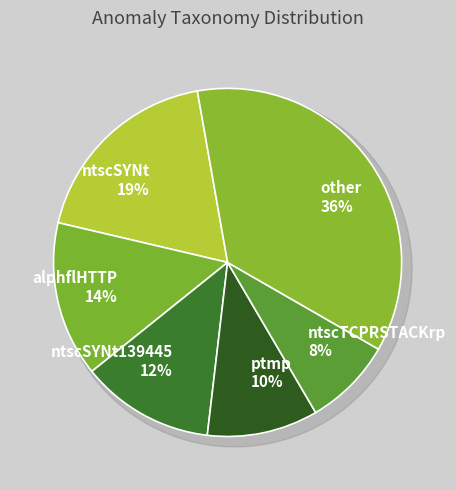

The other slice represents 36% of the pie. True or false?

True